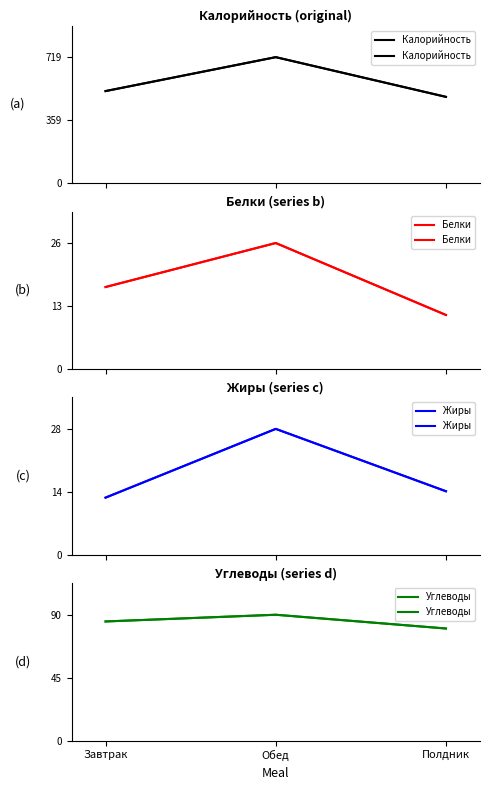

Where is Углеводы nearest to the value 84?

Завтрак